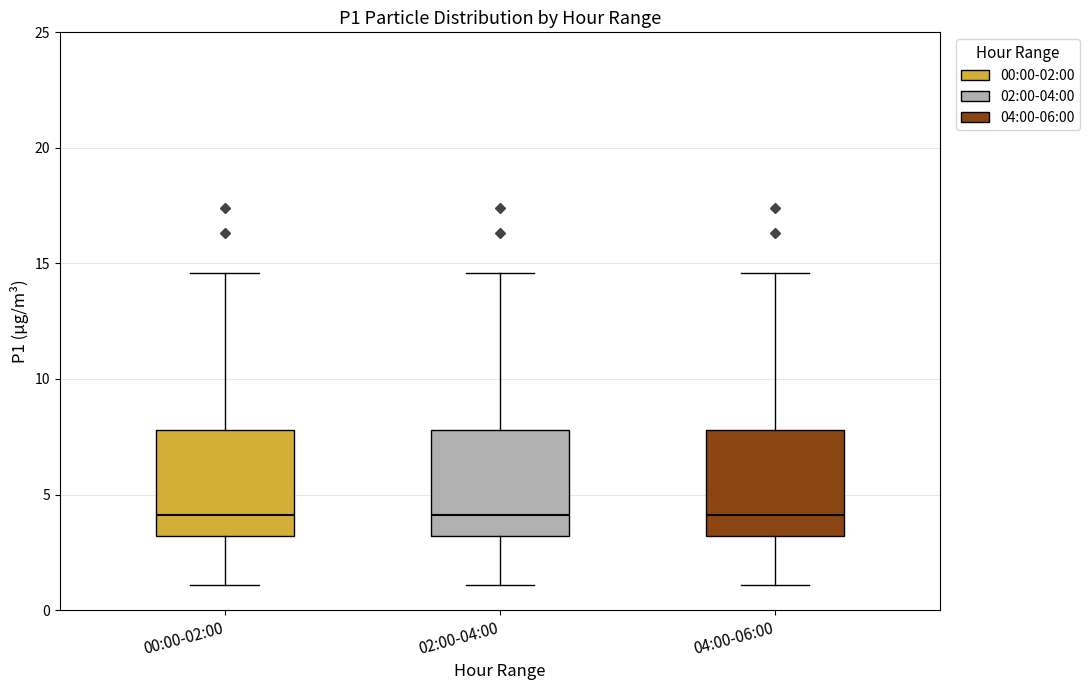

Reading left to right, read every box against the y-axis: the position of its median line, the range the box covers, and the ends of its whiskers. The values are not printed on the chart, so give them approximately, as read against the axis.

00:00-02:00: median 4.0, box 3.0 to 8.0, whiskers 1.0 to 14.5
02:00-04:00: median 4.0, box 3.0 to 8.0, whiskers 1.0 to 14.5
04:00-06:00: median 4.0, box 3.0 to 8.0, whiskers 1.0 to 14.5